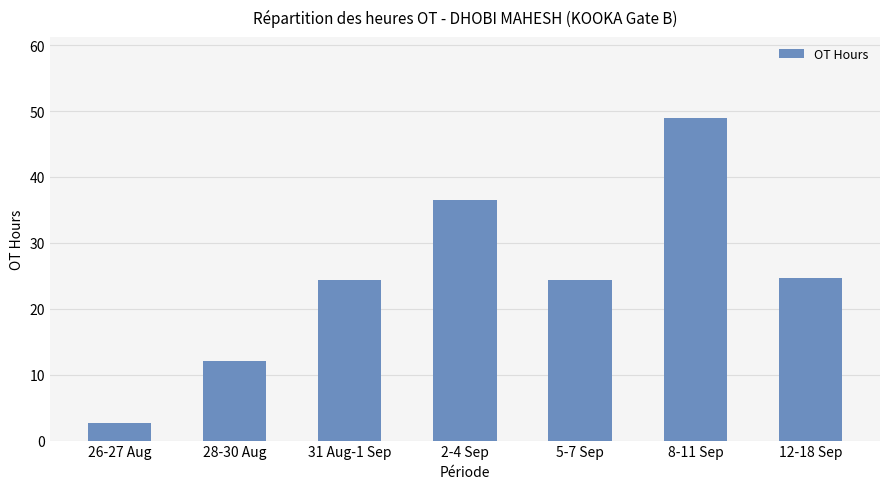

What is the label of the 1st bar from the left?

26-27 Aug